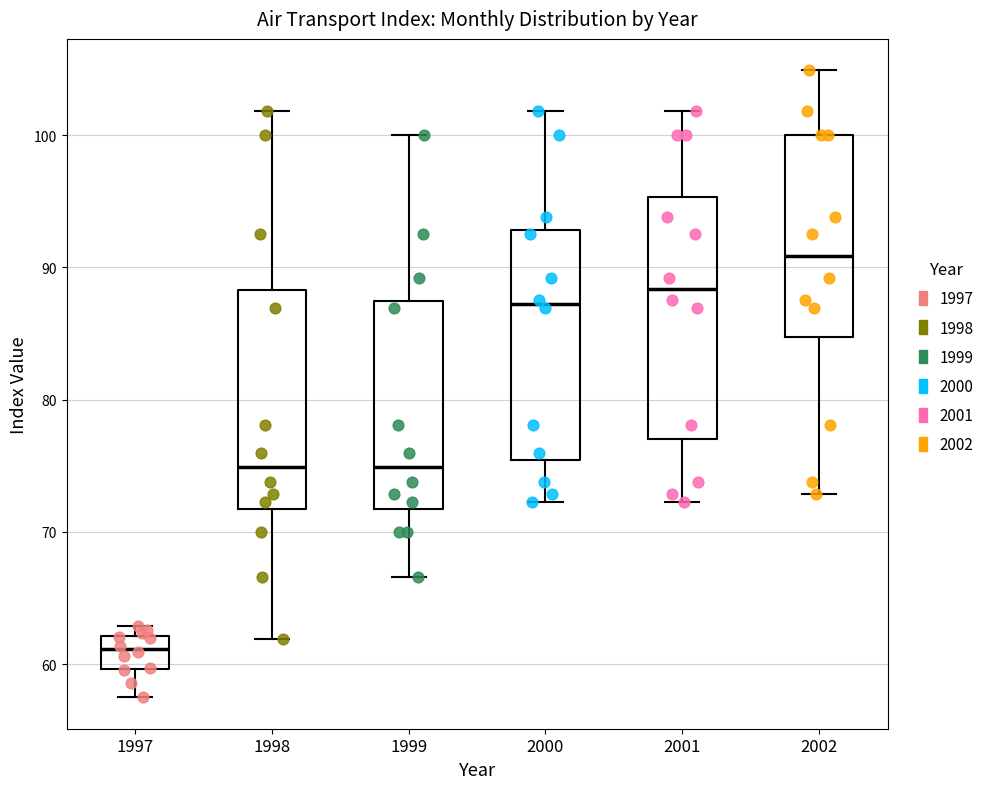

Reading left to right, read every box against the y-axis: the position of its median line, the range the box covers, and the ends of its whiskers. The values are not printed on the chart, so give them approximately, as read against the axis.

1997: median 61, box 60 to 62, whiskers 58 to 63
1998: median 75, box 72 to 88, whiskers 62 to 102
1999: median 75, box 72 to 87, whiskers 67 to 100
2000: median 87, box 75 to 93, whiskers 72 to 102
2001: median 88, box 77 to 95, whiskers 72 to 102
2002: median 91, box 85 to 100, whiskers 73 to 105